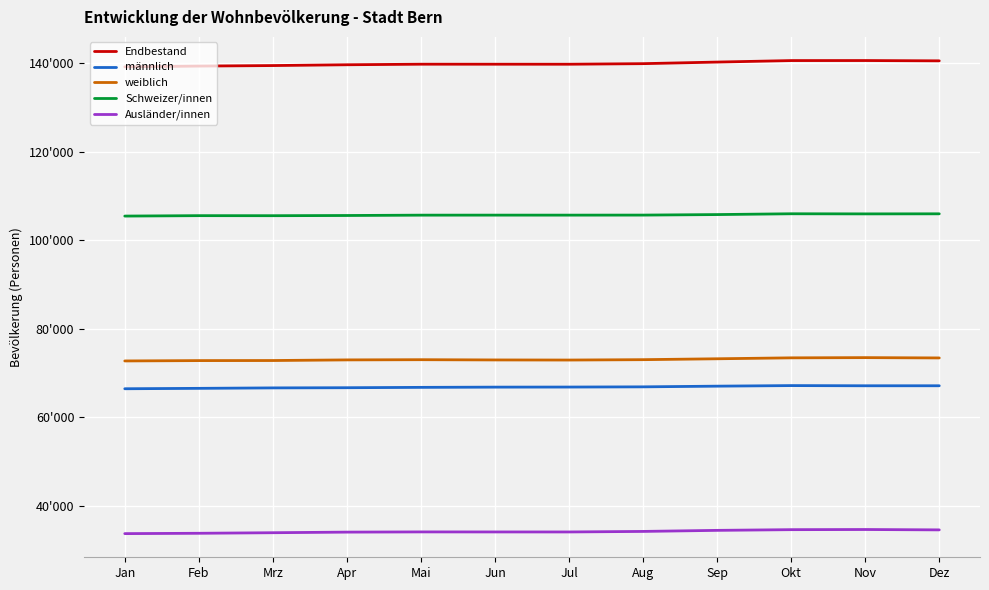

The männlich series shows 66657 at Mrz. True or false?

True